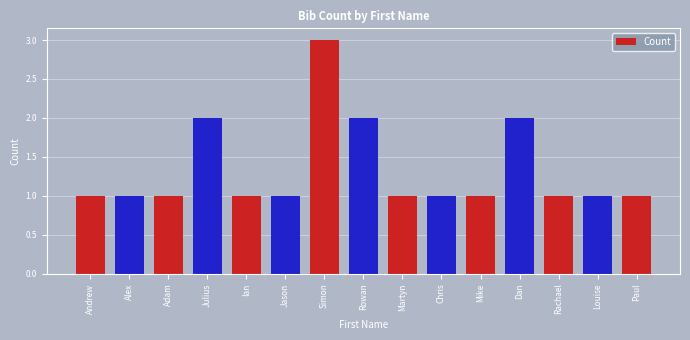

What is the approximate value at Rachael?

1